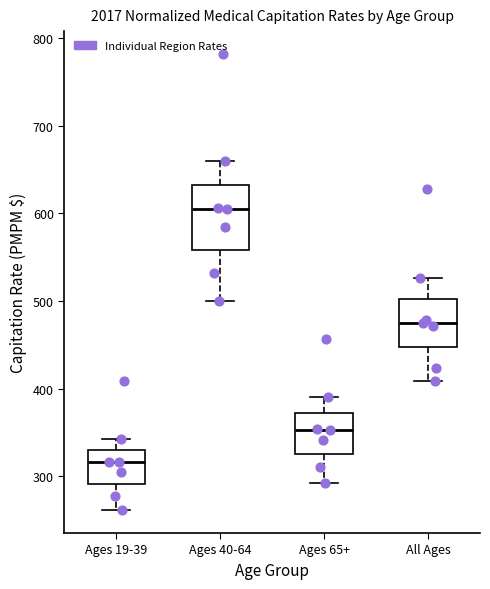

Which box's median line is the lowest?

Ages 19-39